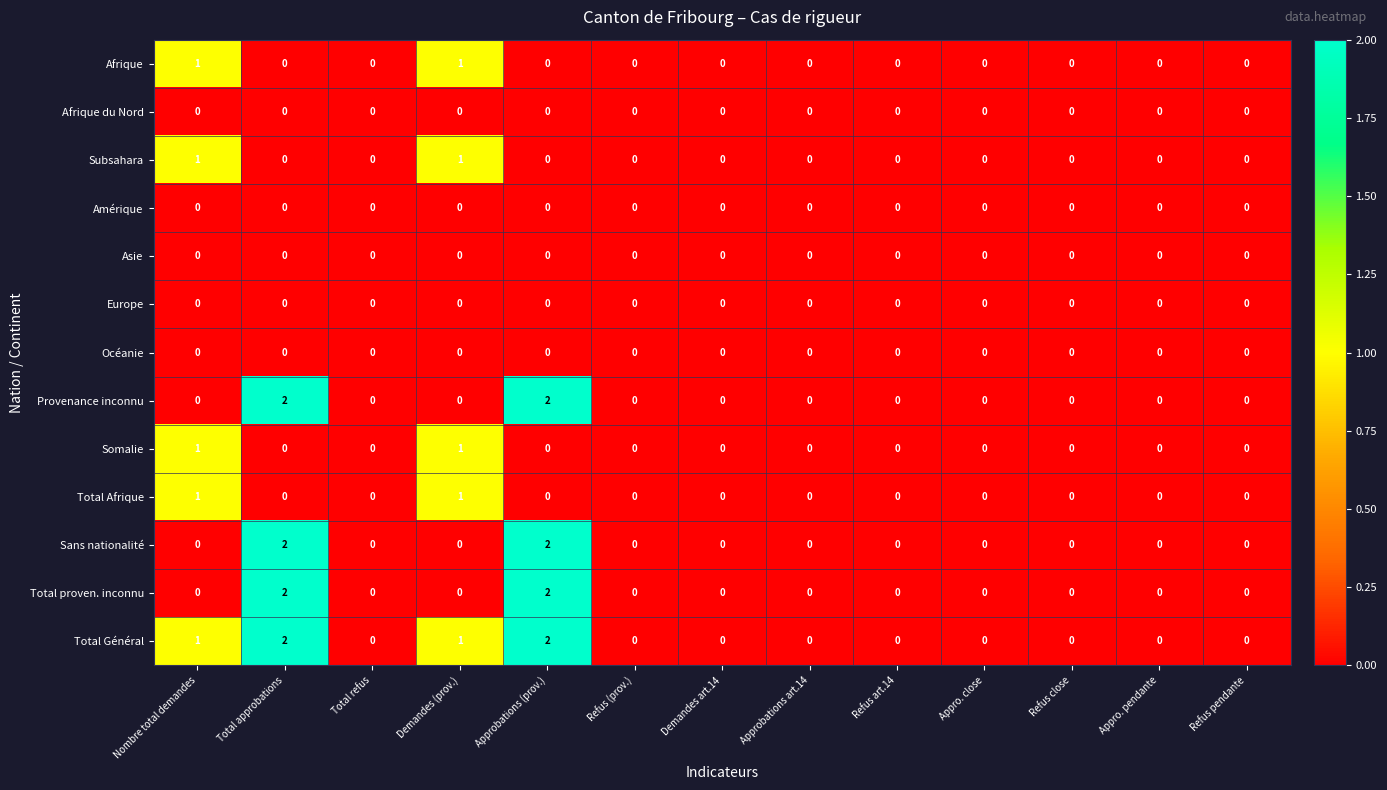

Which series has the largest total across all categories?

Total Général